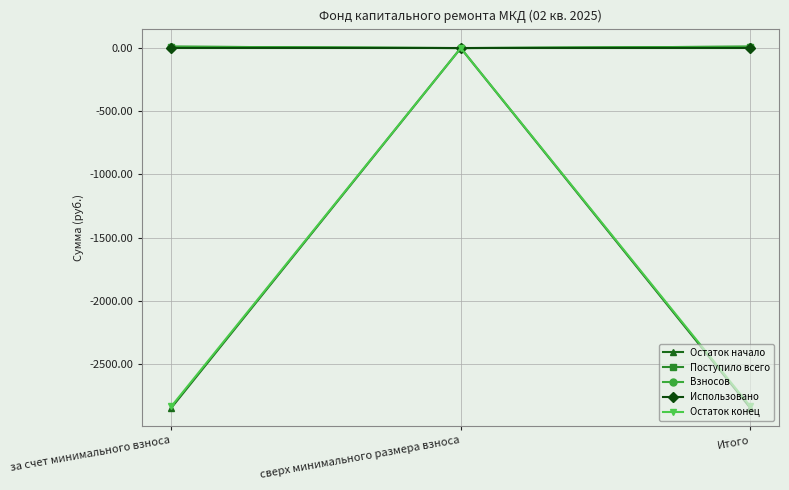

At which category is the sum across all series the highest?

сверх минимального размера взноса